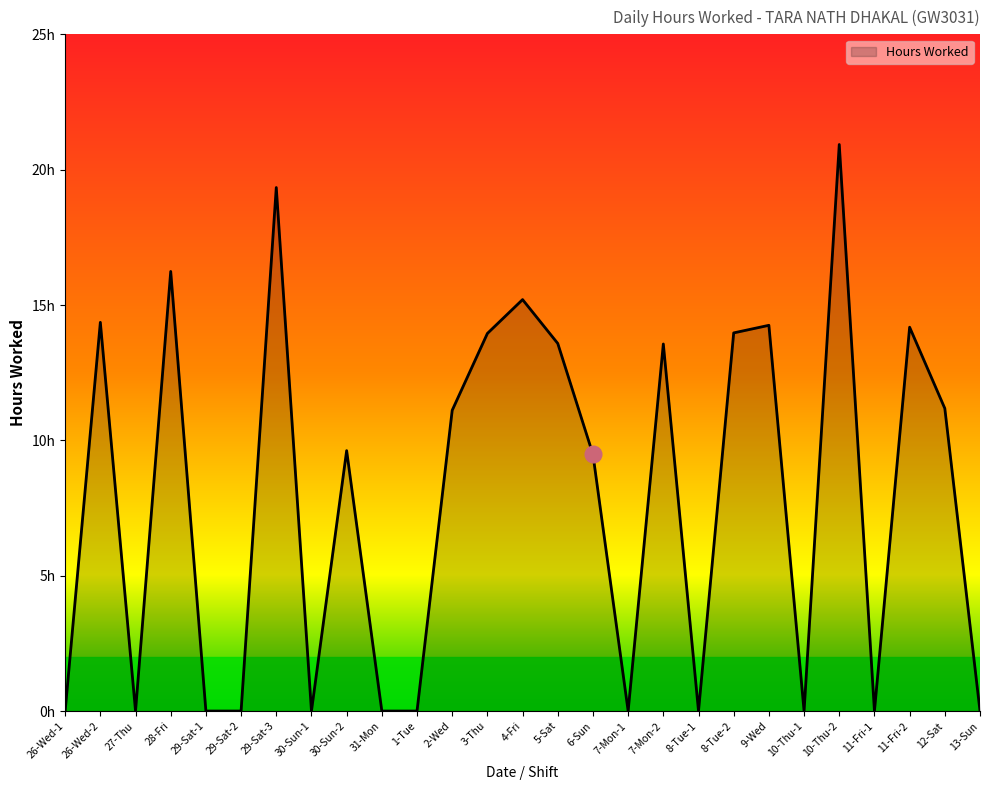

What position from the left is 3-Thu?

13